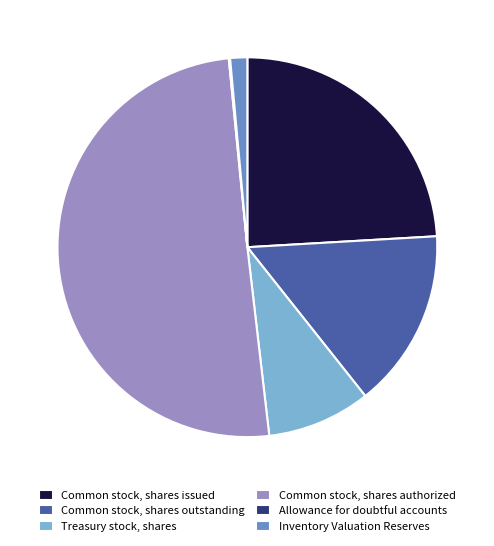

Which has a higher value, Treasury stock, shares or Common stock, shares issued?

Common stock, shares issued